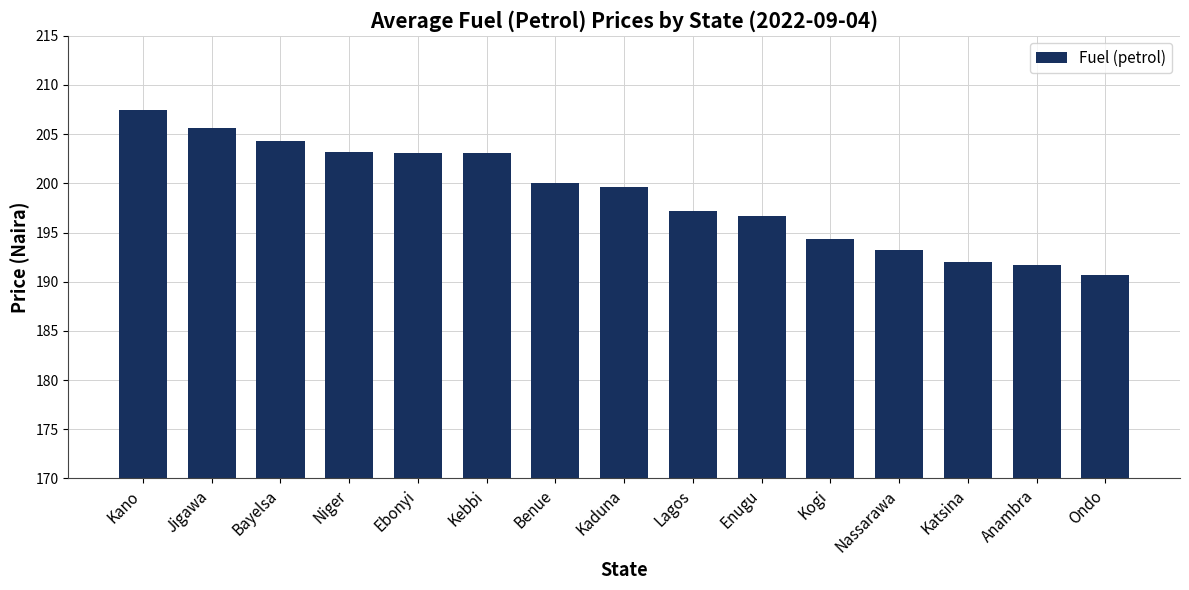

What position from the left is Niger?

4